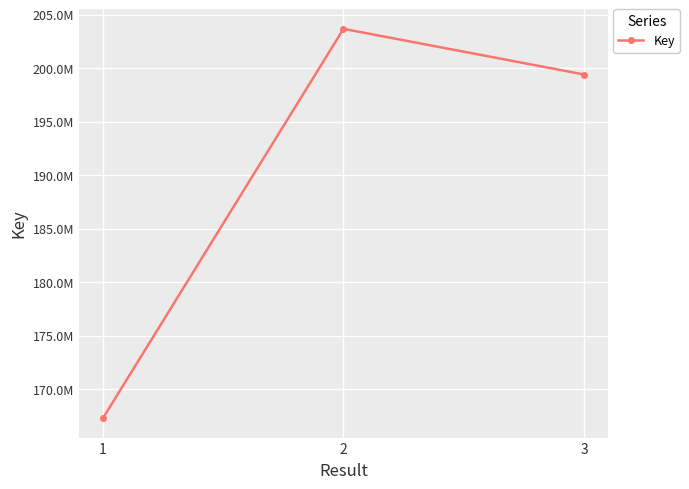

Count the values in the range 167313779 to 203660925.

3